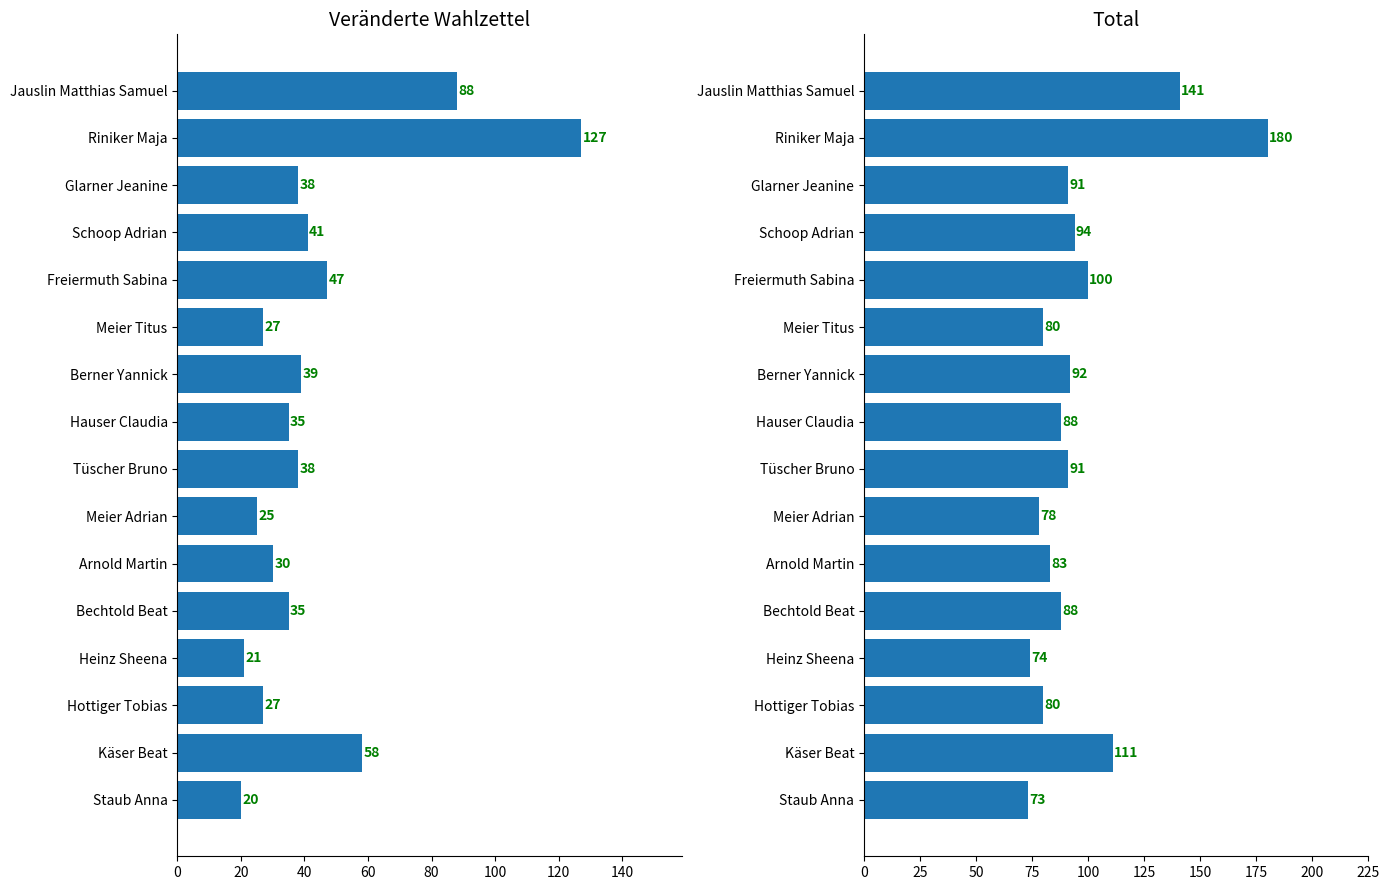

How many data points in Total are above 91?

6